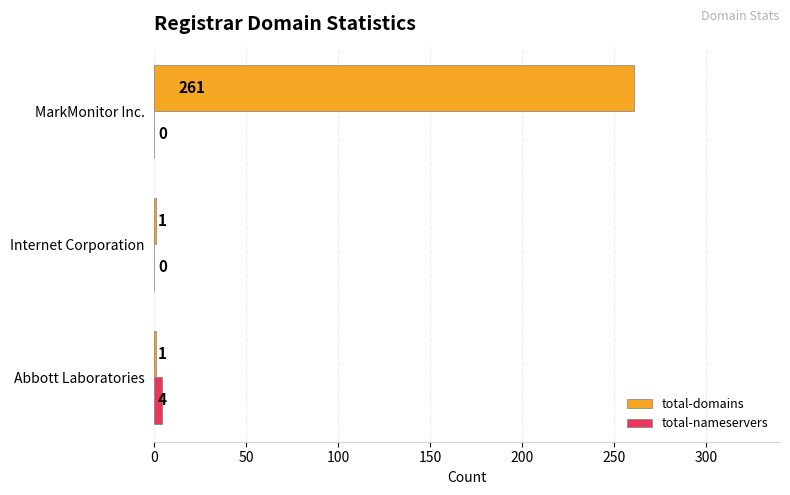

The value of total-domains at Abbott Laboratories is 1. True or false?

True